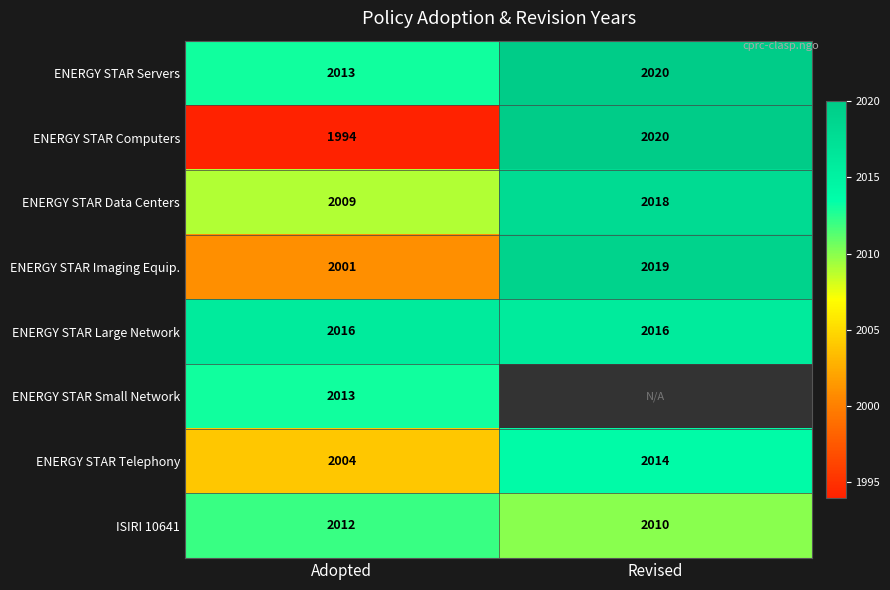

The value of ENERGY STAR Telephony at Revised is 2014. True or false?

True